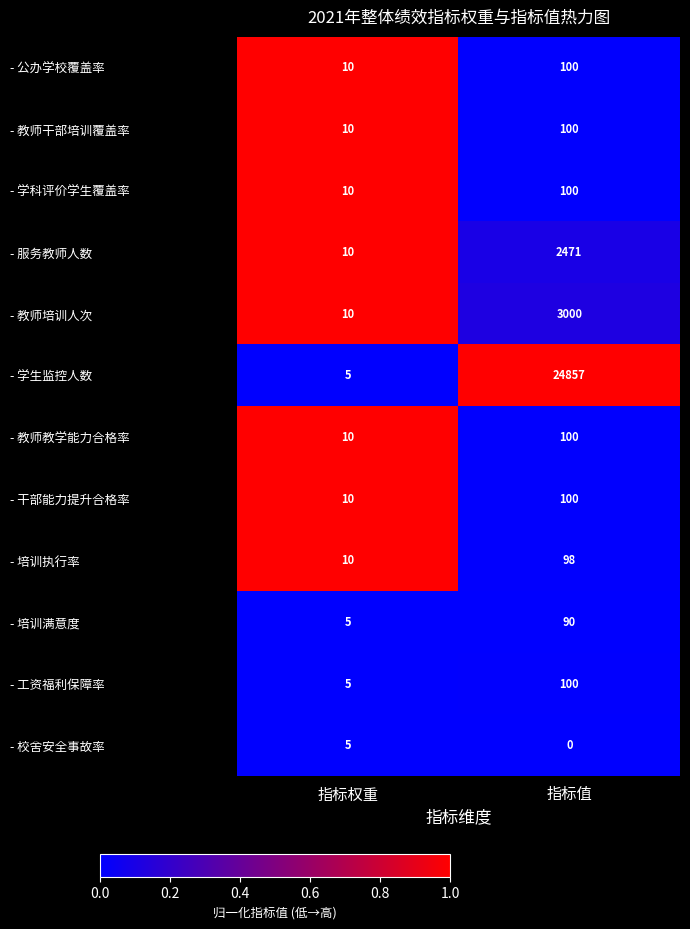

What is the difference between the highest and lowest values at 指标权重?

5